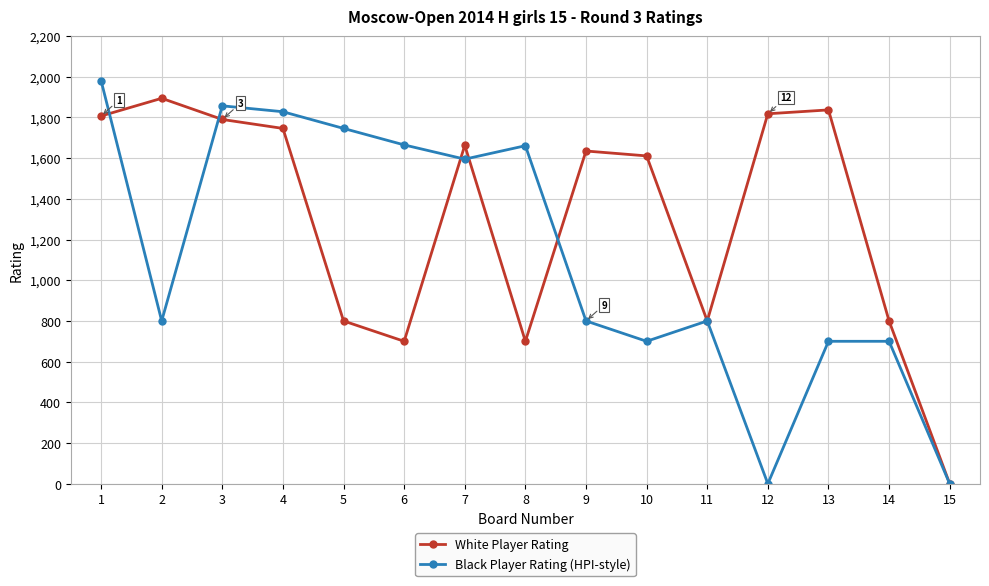

True or false: Black Player Rating (HPI-style) and White Player Rating cross at least once.

True